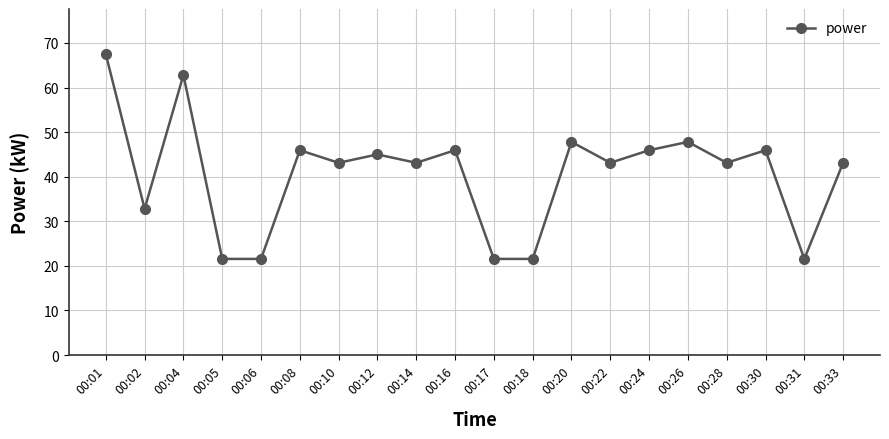

At which category does the chart reach its peak across all series?

00:01